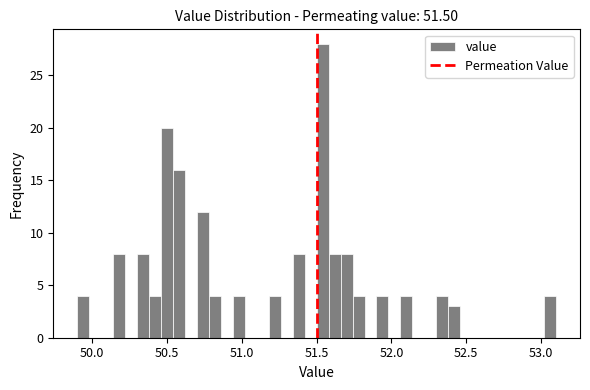

Around what value on the x-axis is the tallest bar? Give the approximate position of its centre, as read against the axis.

51.55